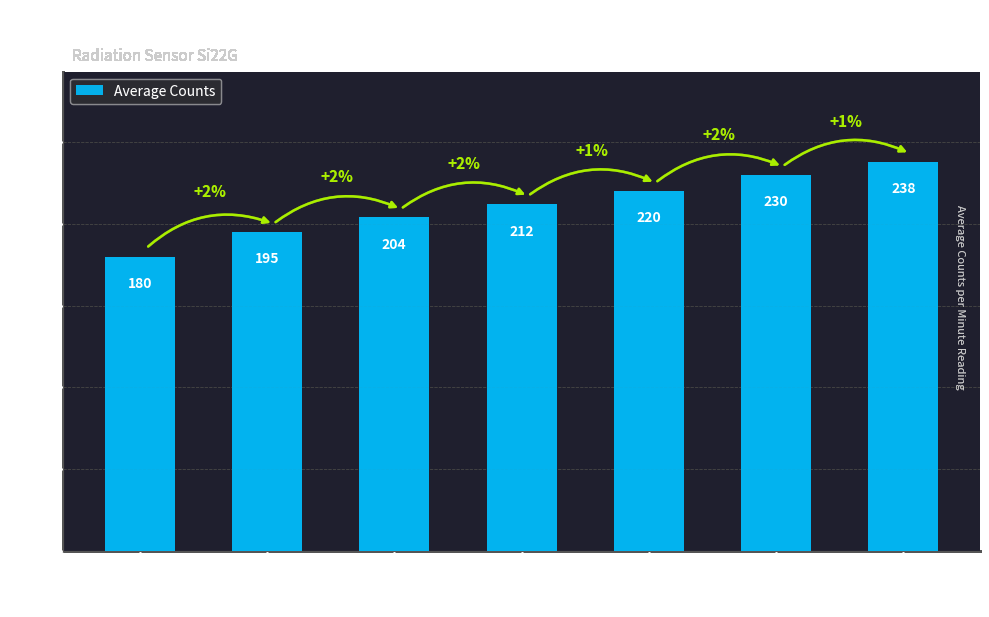

Which label corresponds to the smallest value in the chart?

71